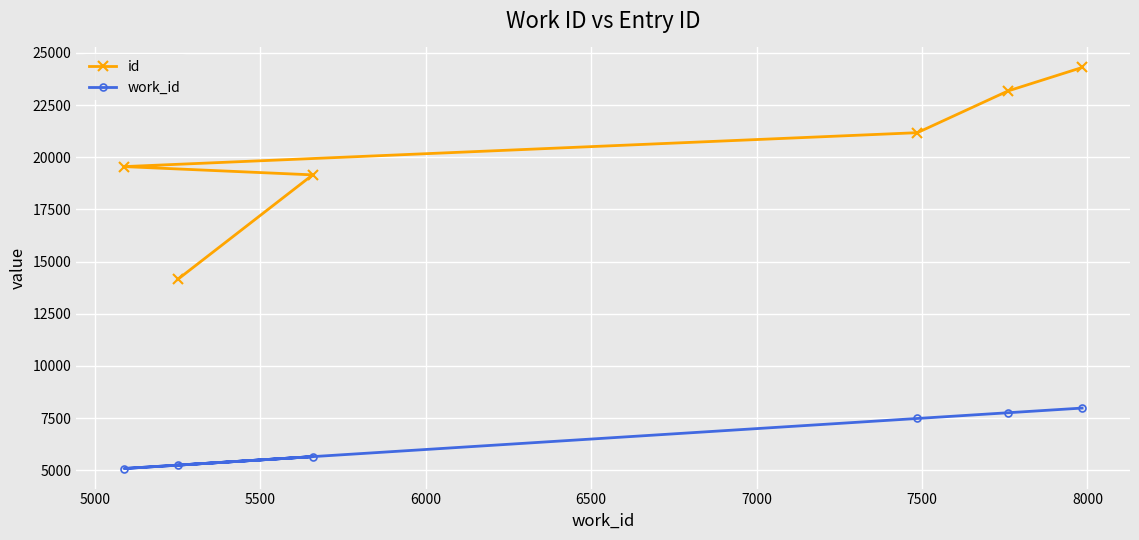

At how many categories does at least one series exceed 7970?

6